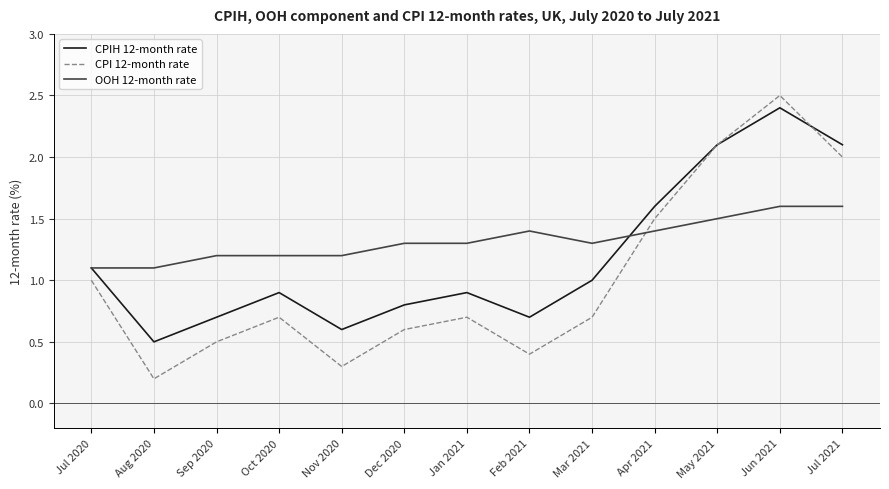

Which series has the largest total across all categories?

OOH 12-month rate